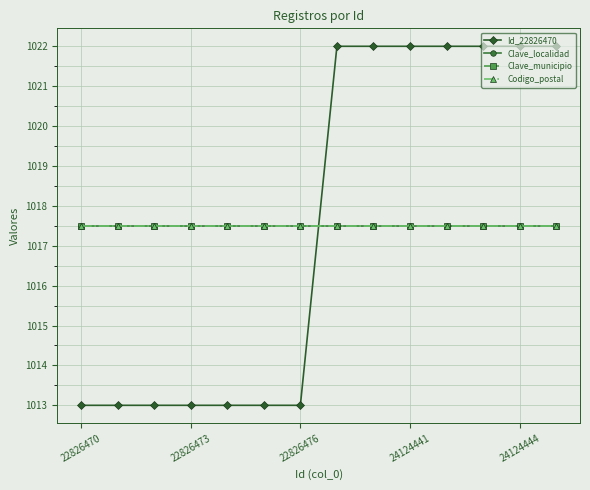

Is this an area chart (filled region under the line)?

No